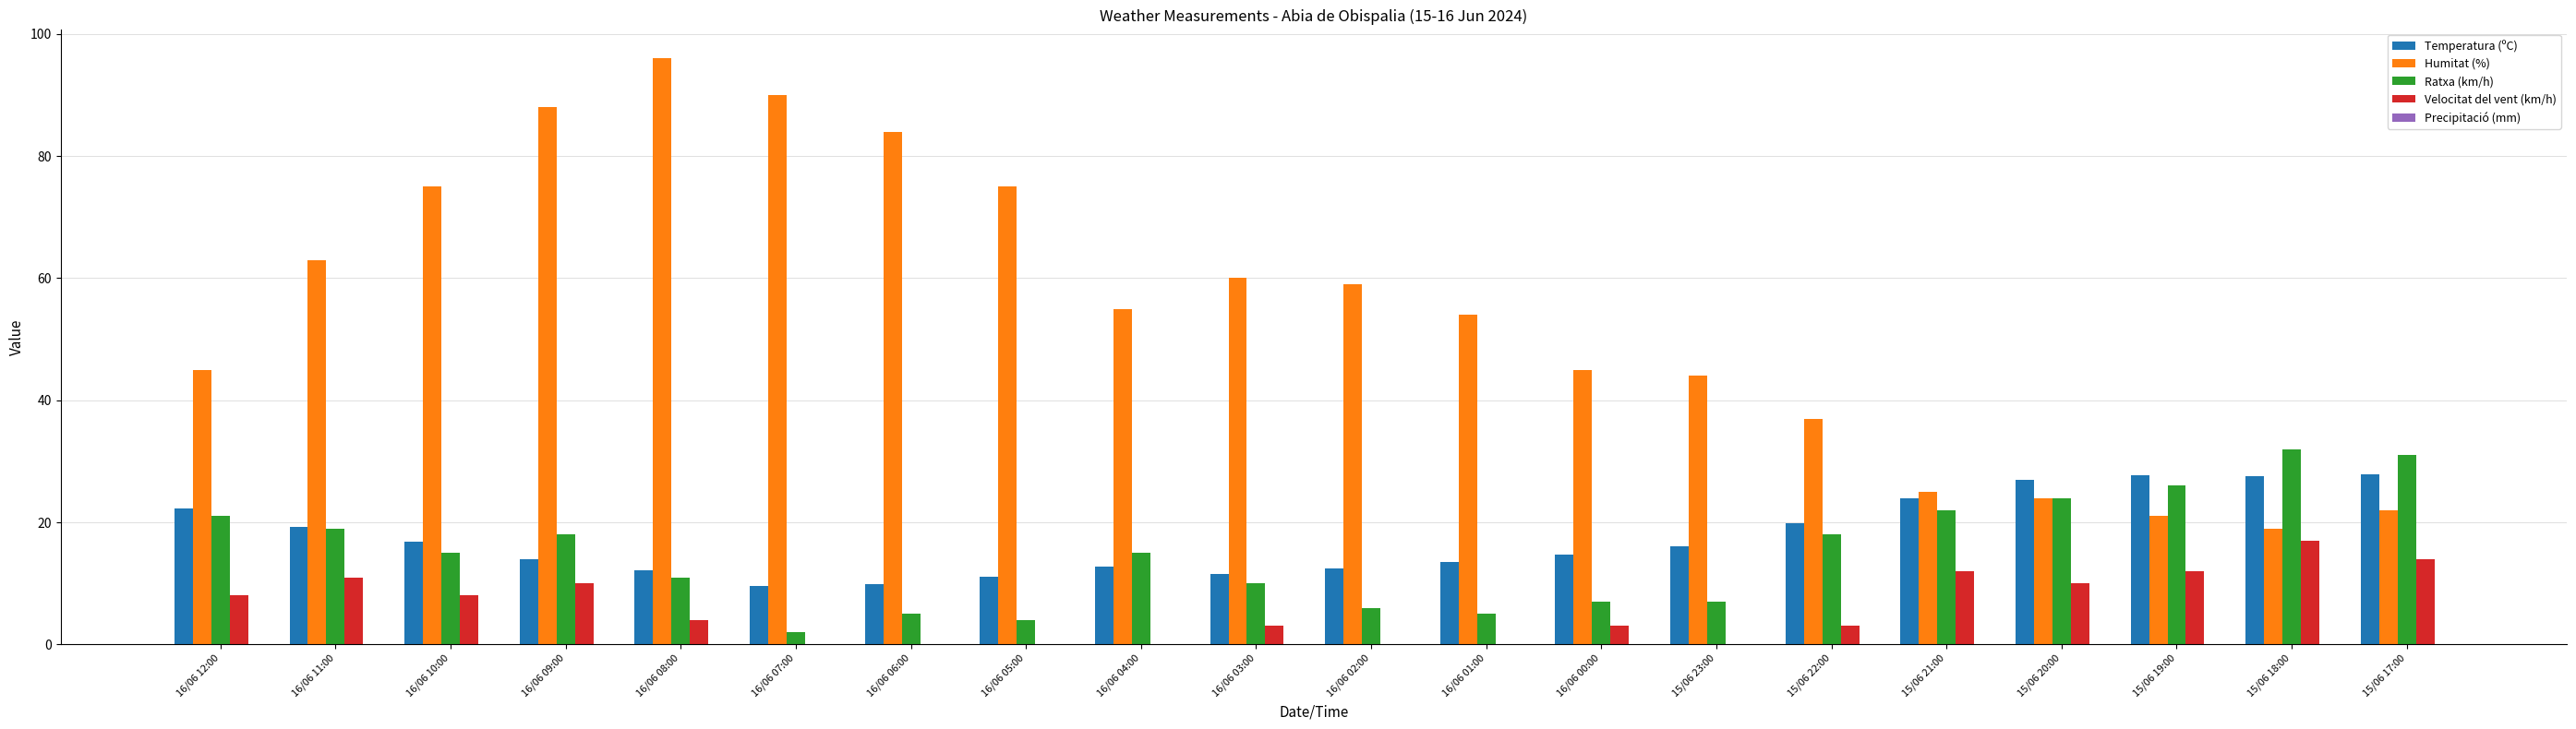

Which series changed the most between 16/06 04:00 and 15/06 21:00?

Humitat (%)